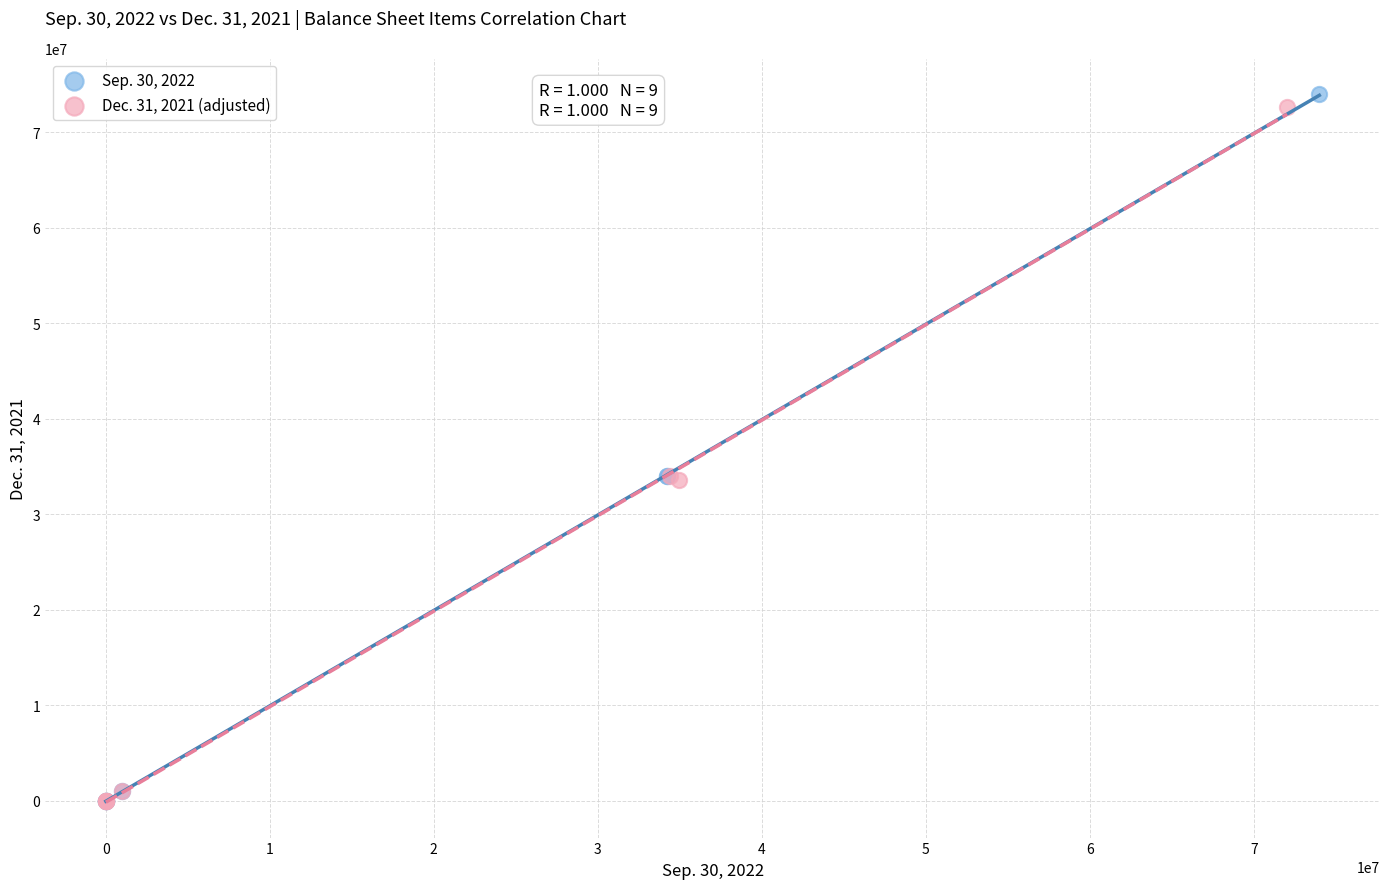

Which series contains the highest Y value?

Sep. 30, 2022